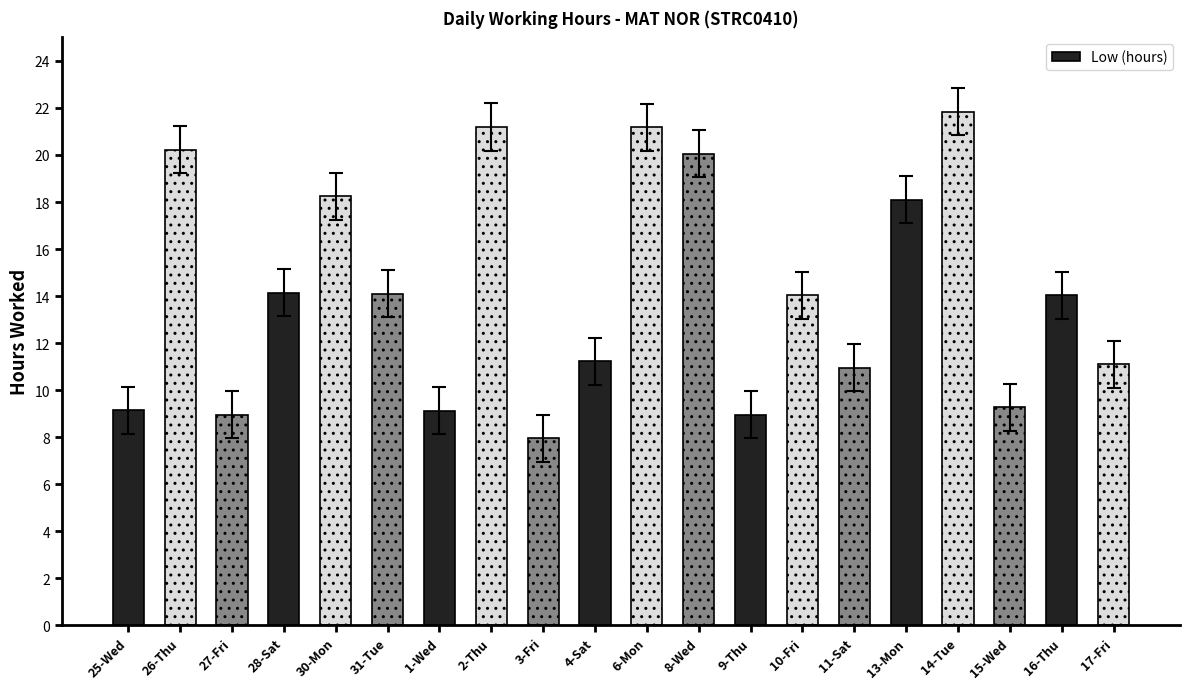

Where does the data first go above 14?

26-Thu